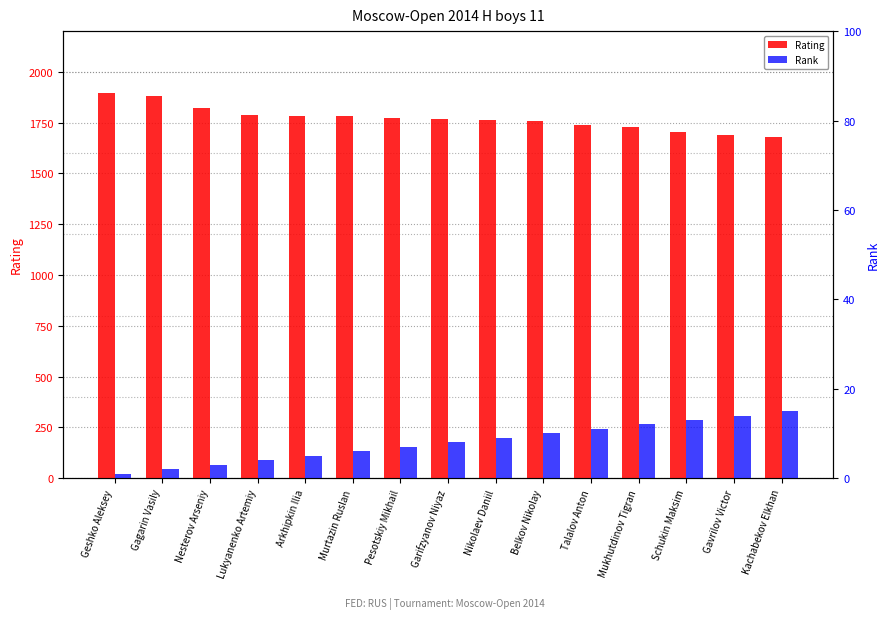

The value of Rating at Pesotskiy Mikhail is 545. True or false?

False